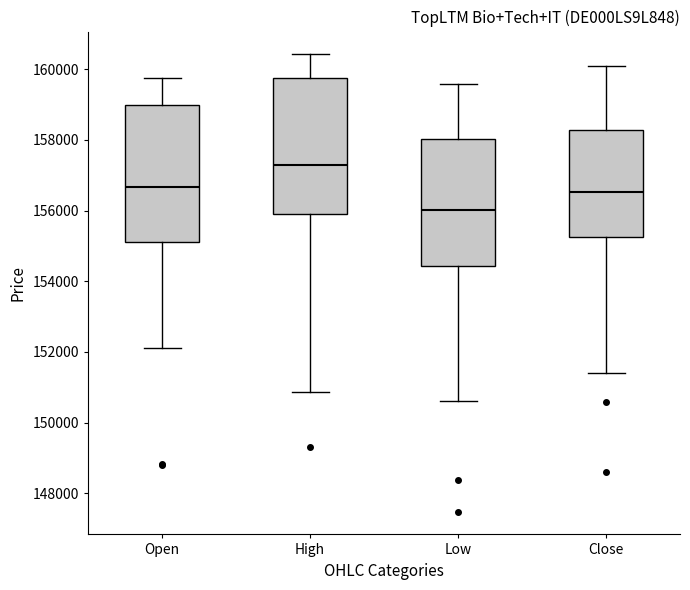

Reading left to right, read every box against the y-axis: the position of its median line, the range the box covers, and the ends of its whiskers. The values are not printed on the chart, so give them approximately, as read against the axis.

Open: median 156600, box 155200 to 159000, whiskers 152200 to 159800
High: median 157200, box 156000 to 159800, whiskers 150800 to 160400
Low: median 156000, box 154400 to 158000, whiskers 150600 to 159600
Close: median 156600, box 155200 to 158200, whiskers 151400 to 160000